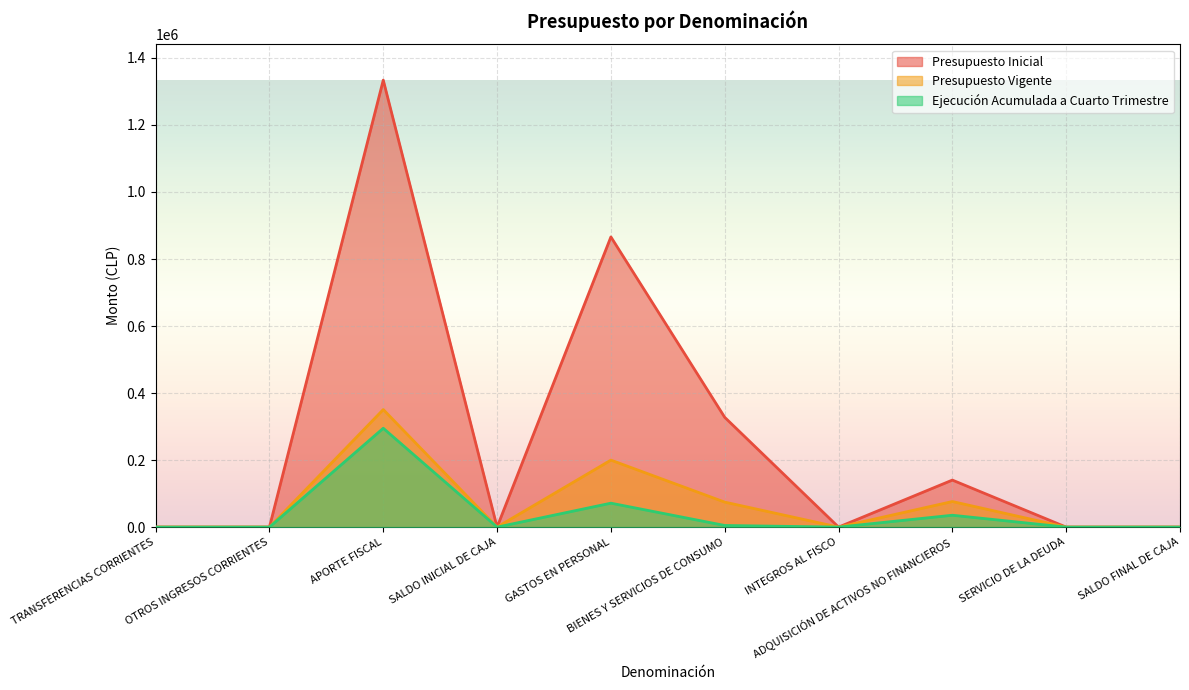

What is the spread (max minus min) of values at INTEGROS AL FISCO?

20